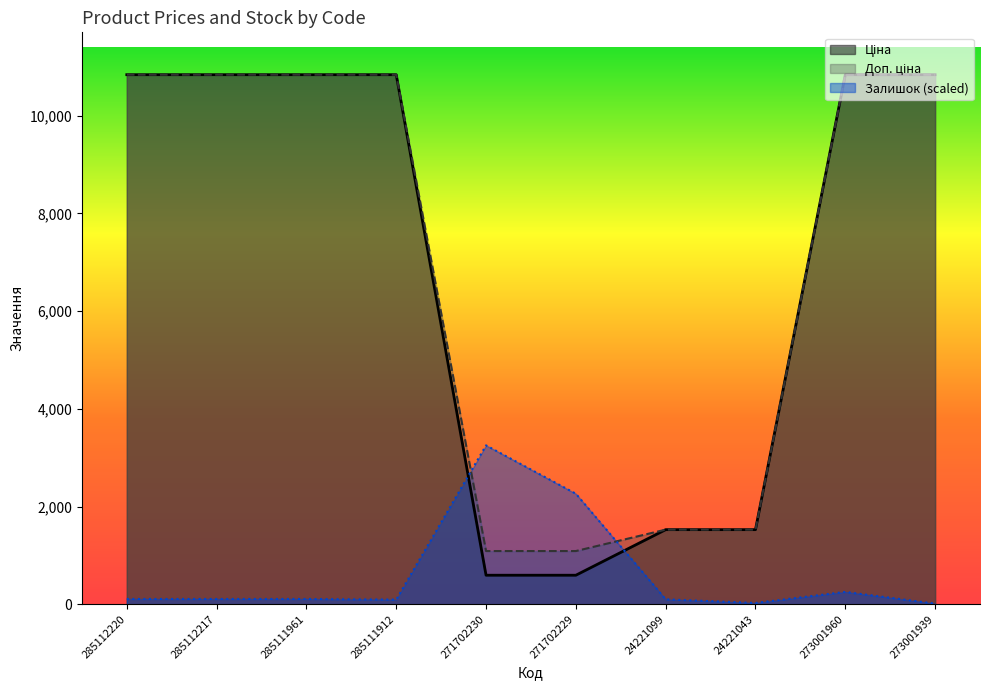

Which category has the lowest value across all series?

273001939